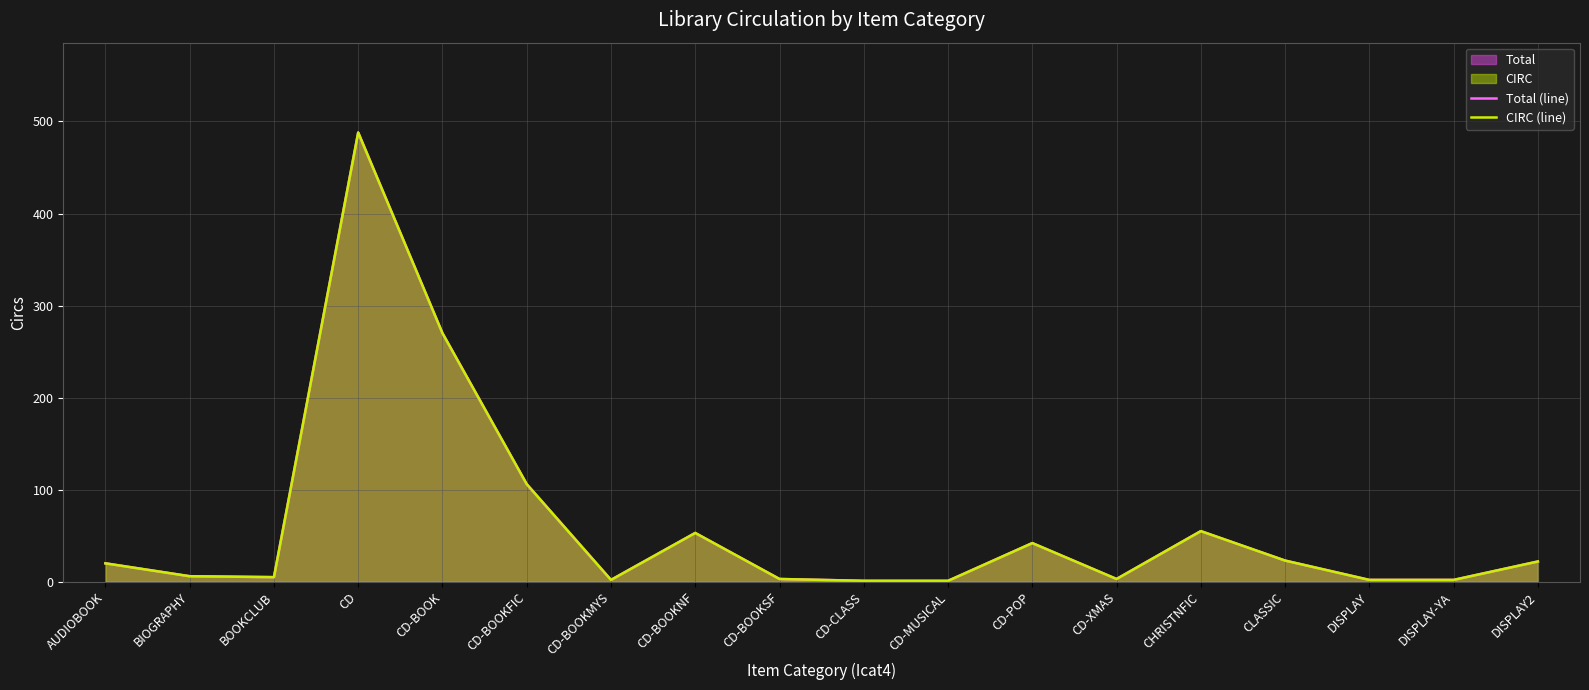

What is the average value of the Total (line) series?

61